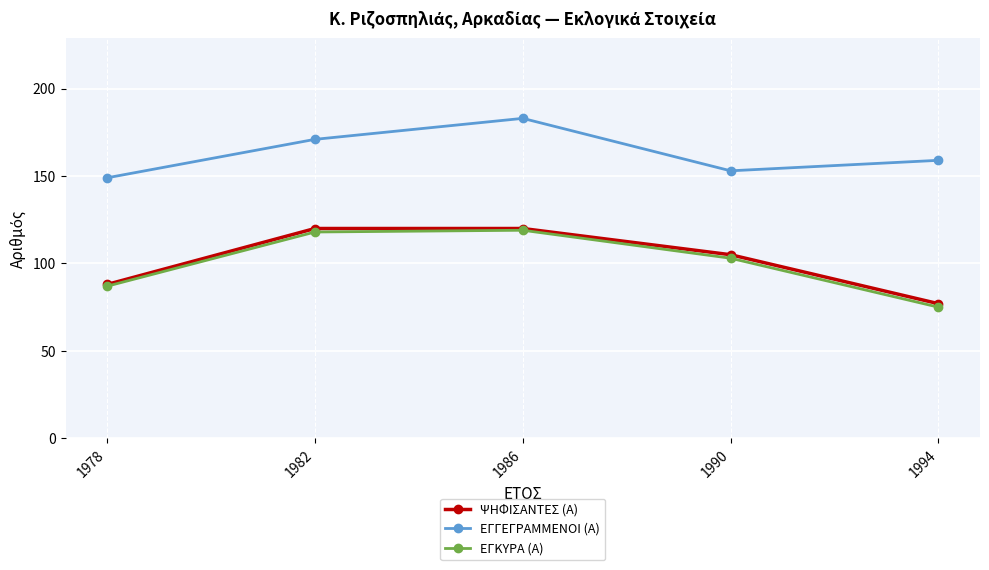

Reading left to right, transcribe all the data shown in this chart.

ΨΗΦΙΣΑΝΤΕΣ (Α): 88	120	120	105	77
ΕΓΓΕΓΡΑΜΜΕΝΟΙ (Α): 149	171	183	153	159
ΕΓΚΥΡΑ (Α): 87	118	119	103	75